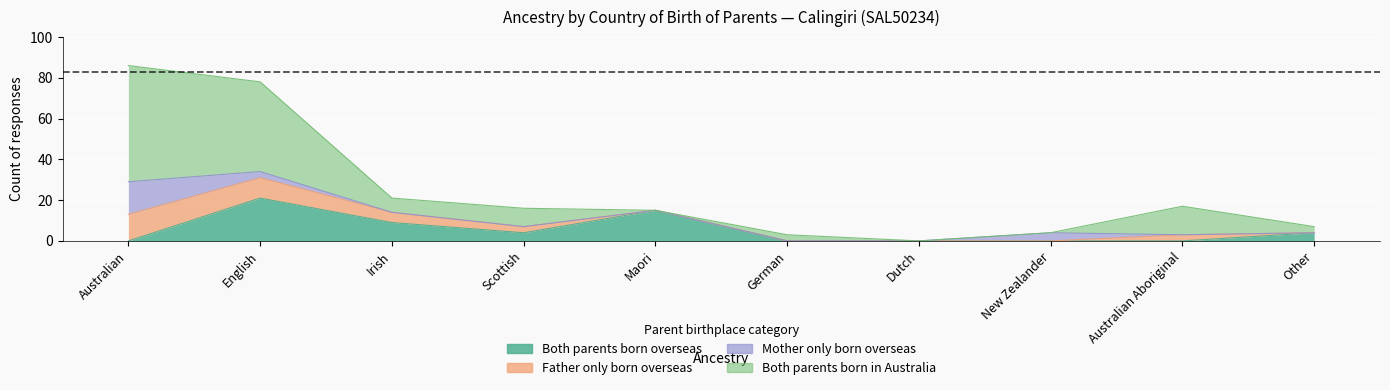

The value of Mother only born overseas at German is 8. True or false?

False